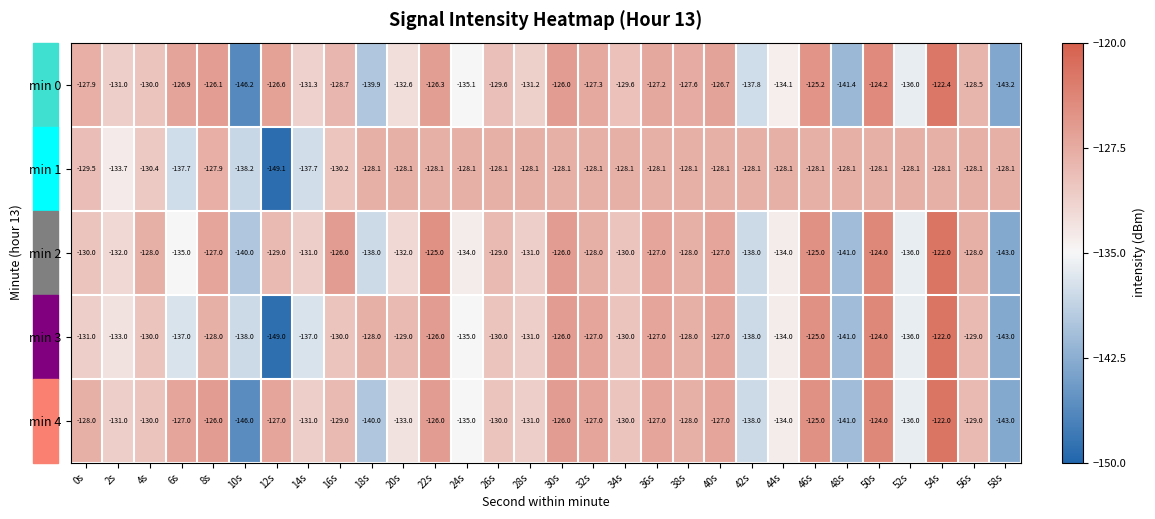

How many distinct data groups are displayed?

5